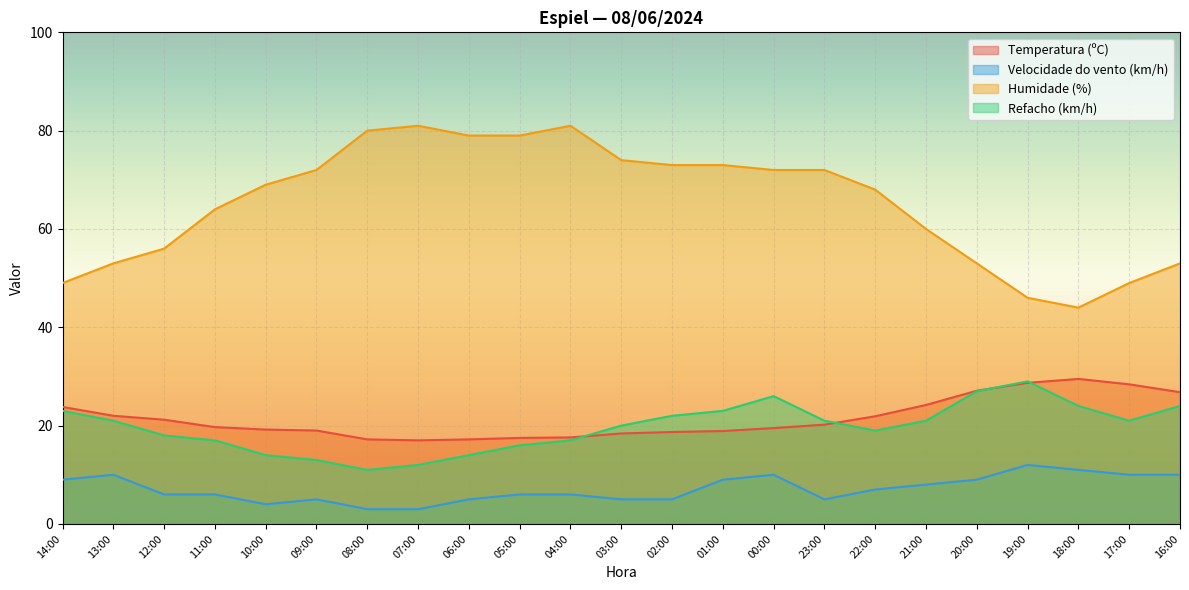

How many series are shown in this chart?

4